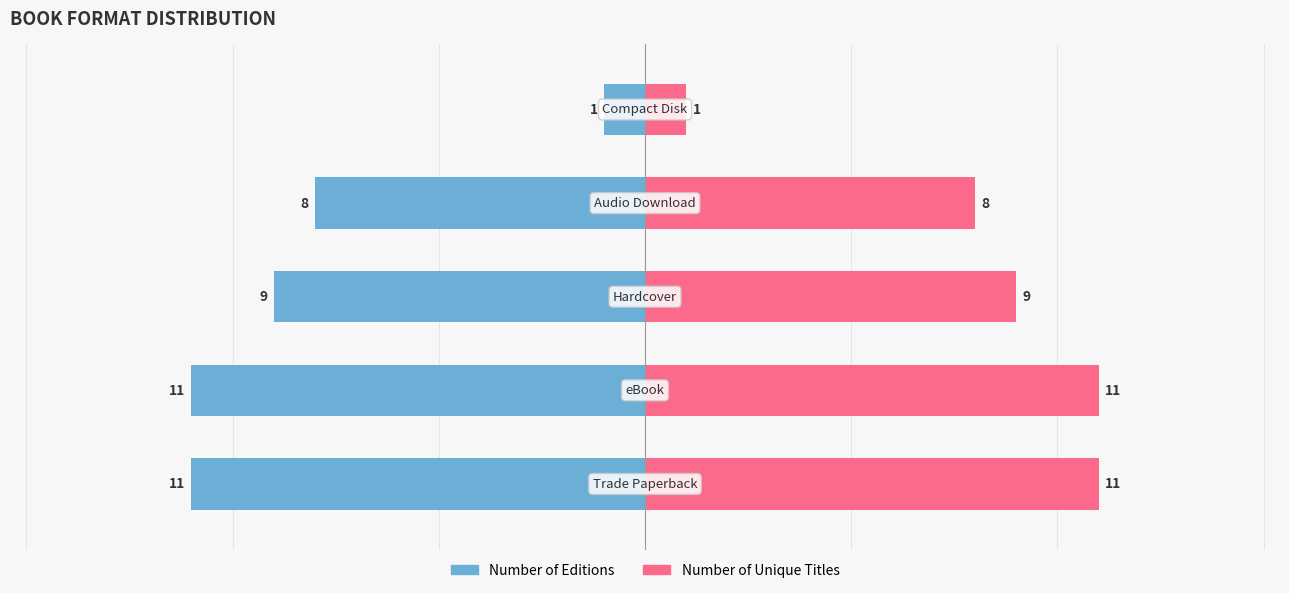

Reading left to right, what are all the values shown in this chart?

Number of Editions: 0=-11	1=-11	2=-9	3=-8	4=-1
Number of Unique Titles: 0=11	1=11	2=9	3=8	4=1